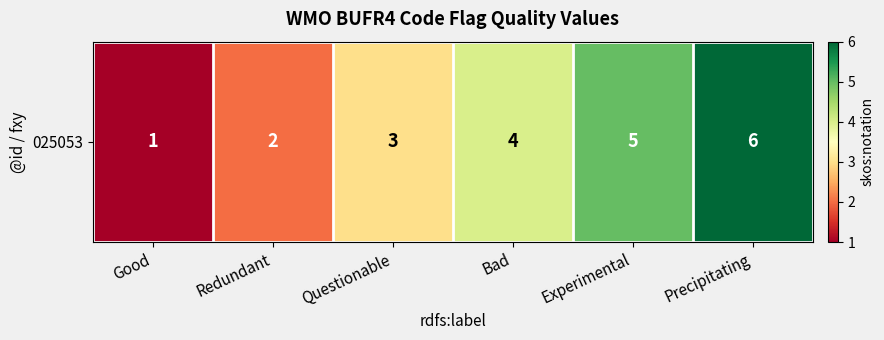

What is the approximate value at Experimental?

5